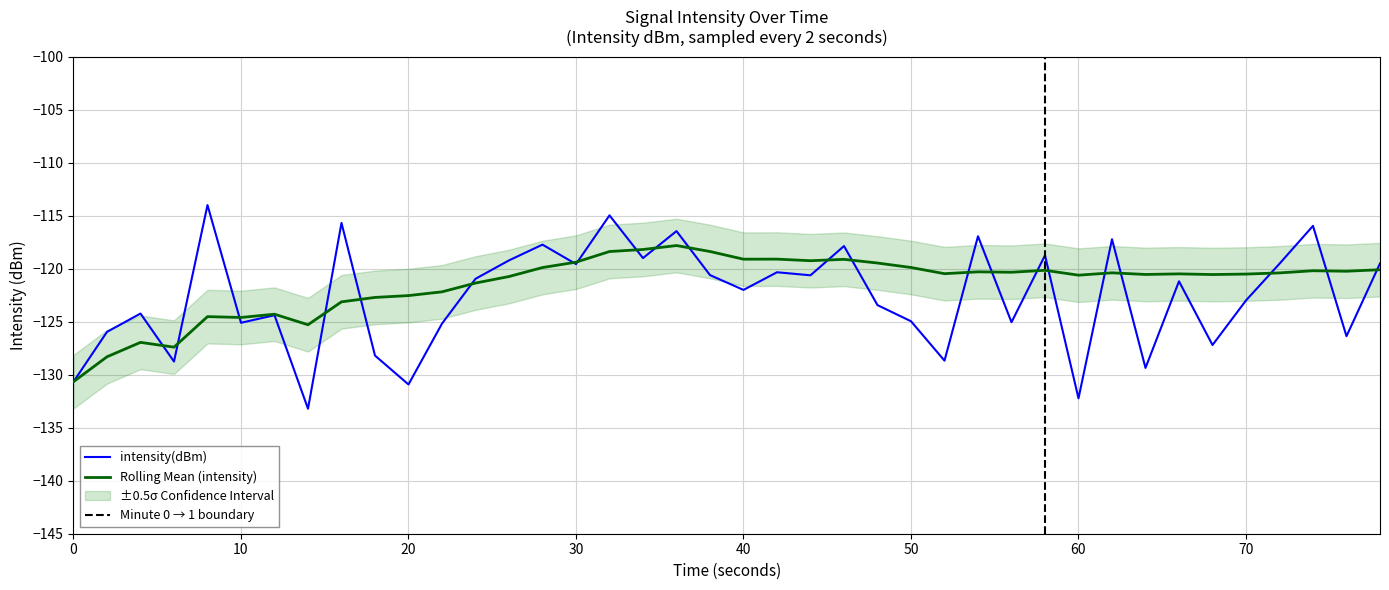

What is the highest value of the Rolling Mean (intensity) series?

-117.8